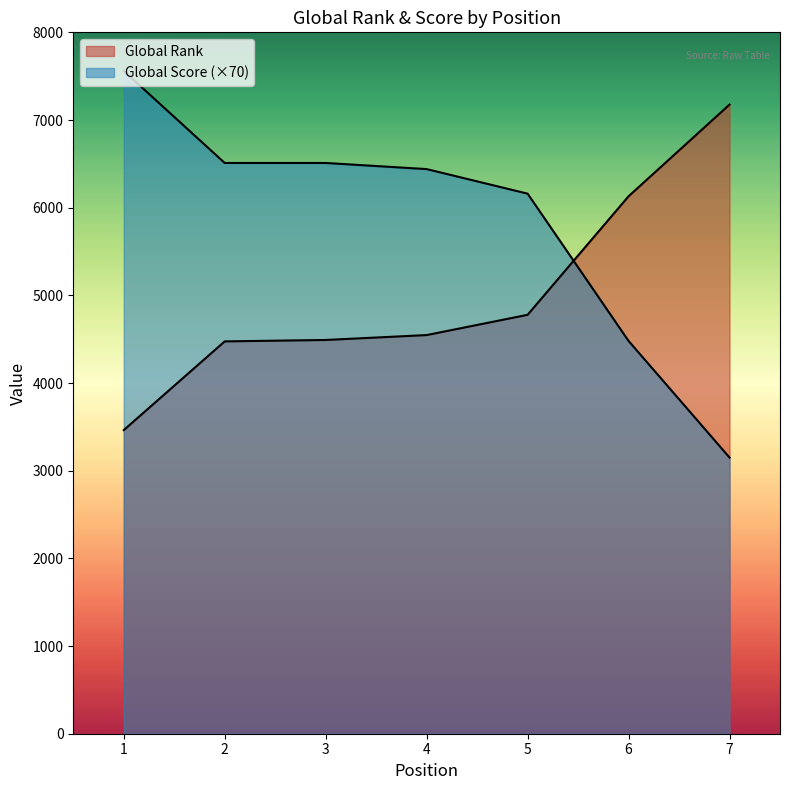

How many values in the Global Score series are below 6440?

3